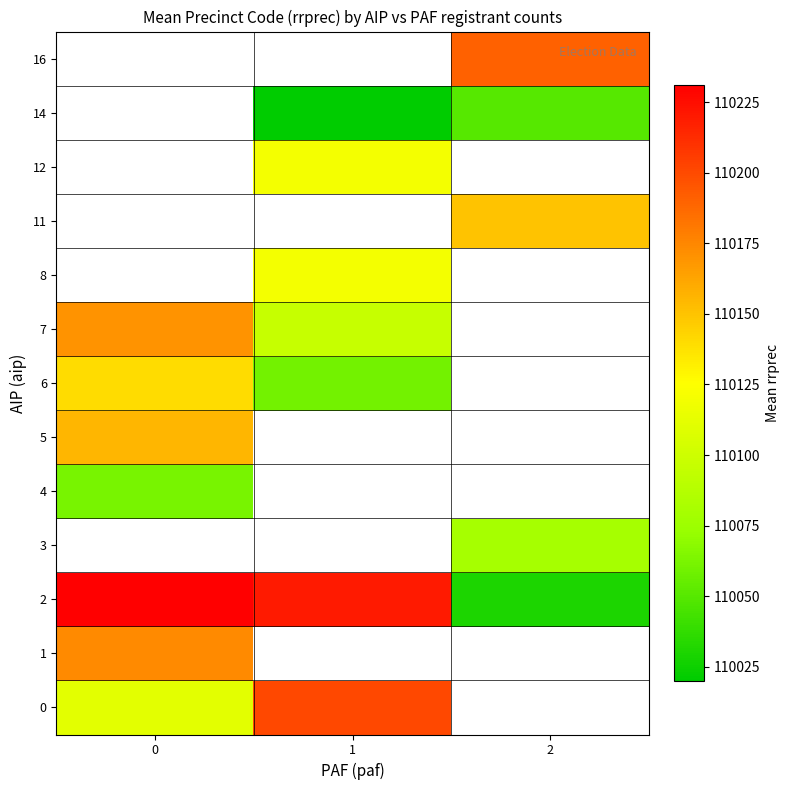

The 2 series shows 30878.4 at 0. True or false?

False